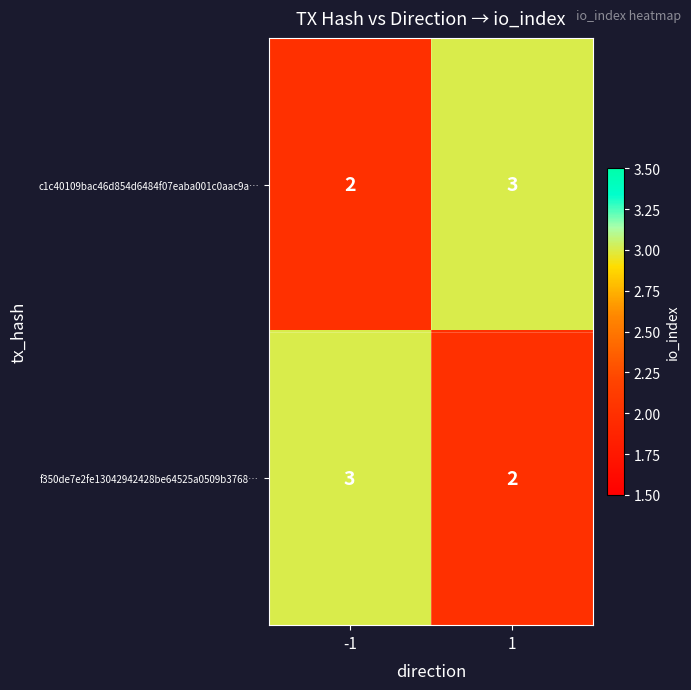

How many distinct data groups are displayed?

2